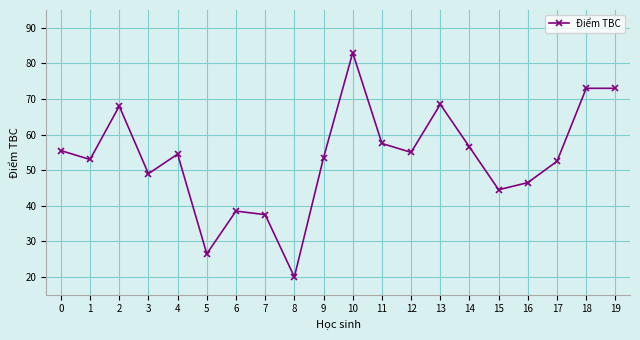

What is the difference between the values at 7 and 18?

35.5